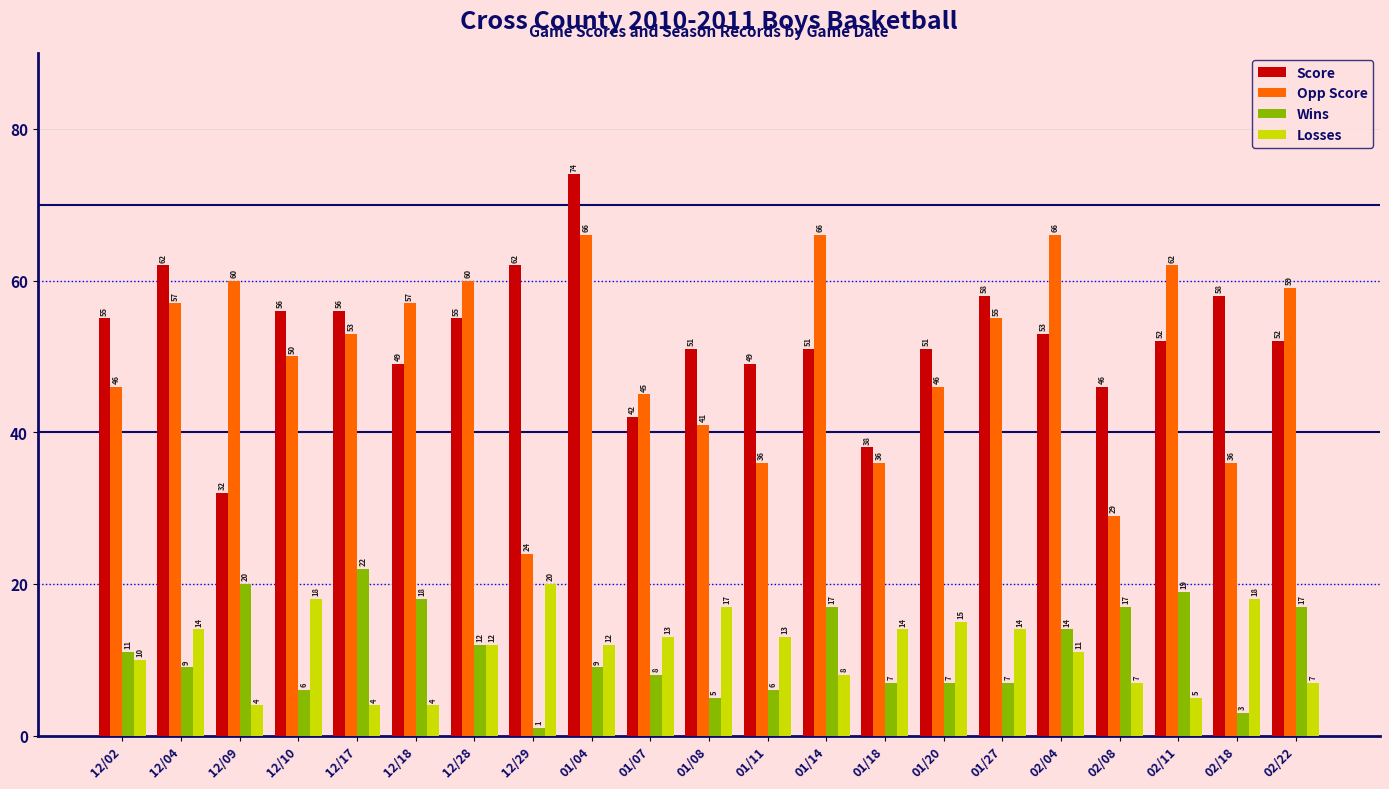

What is the difference between the highest and lowest values at 02/18?

55